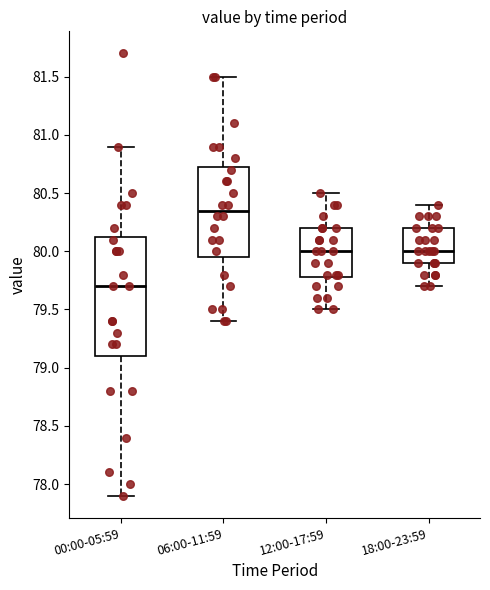

Where does the upper whisker of the box for 12:00-17:59 end on the y-axis? The values are not printed on the chart, so give them approximately, as read against the axis.

80.50